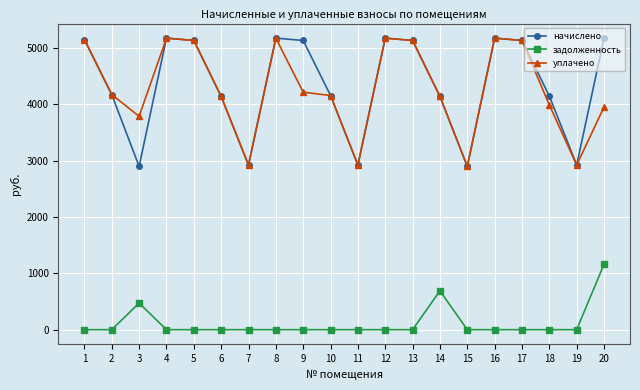

Count the number of categories in the chart.

20